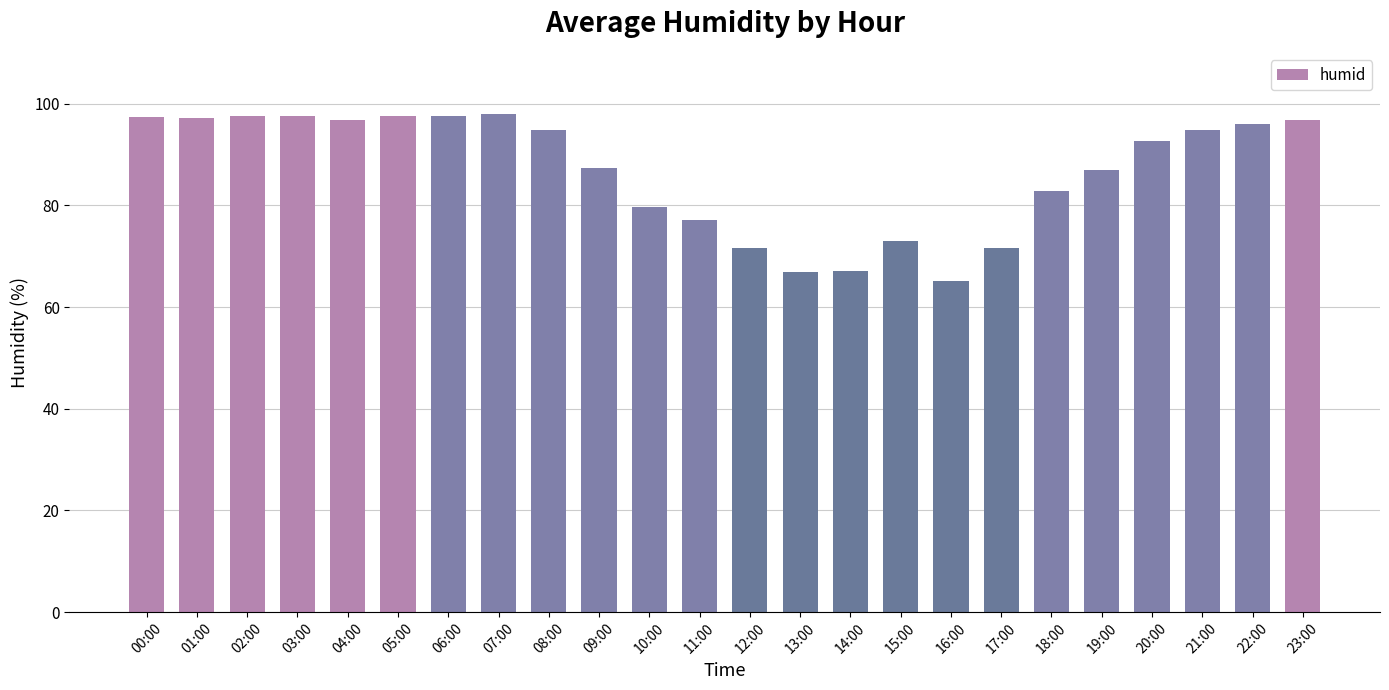

What is the average value?

86.8